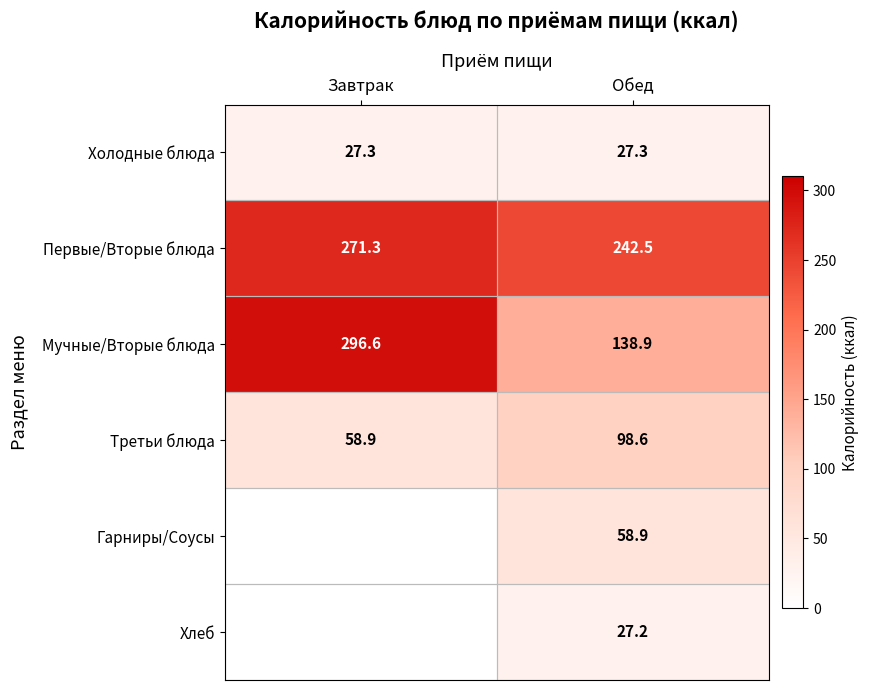

Which category has the lowest value across all series?

Обед